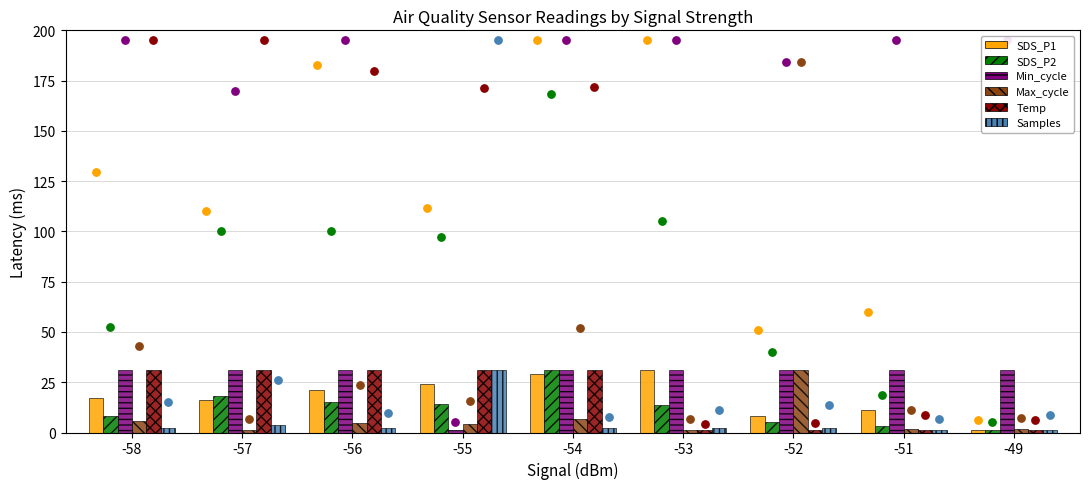

What is the total value across all series at -52?

78.5